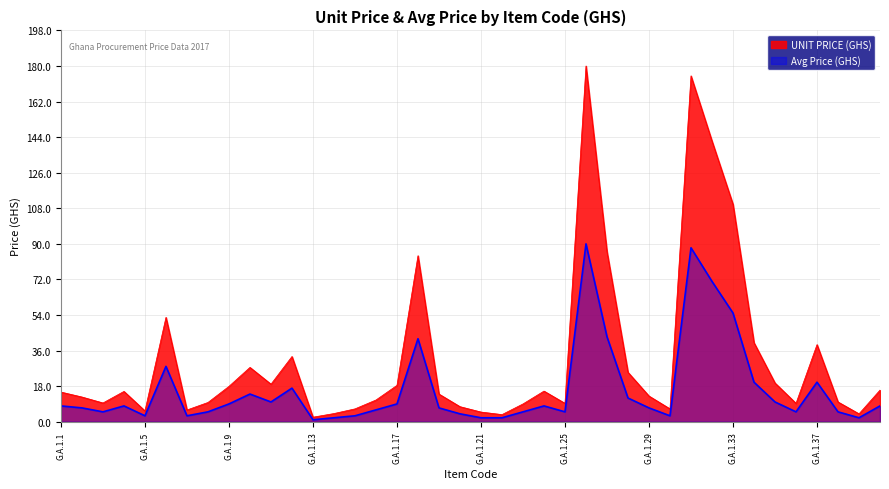

What is the value of the UNIT PRICE (GHS) point at the 27th from the left?

86.0